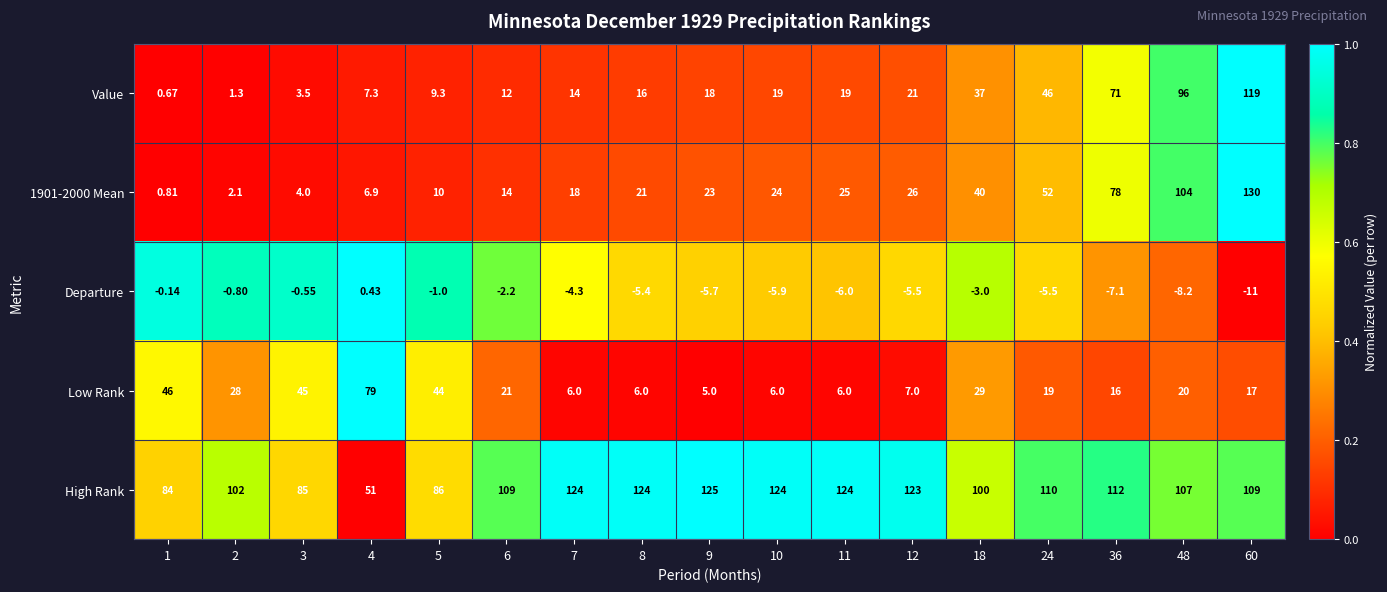

What is the difference between the highest and lowest values at 18?

103.0